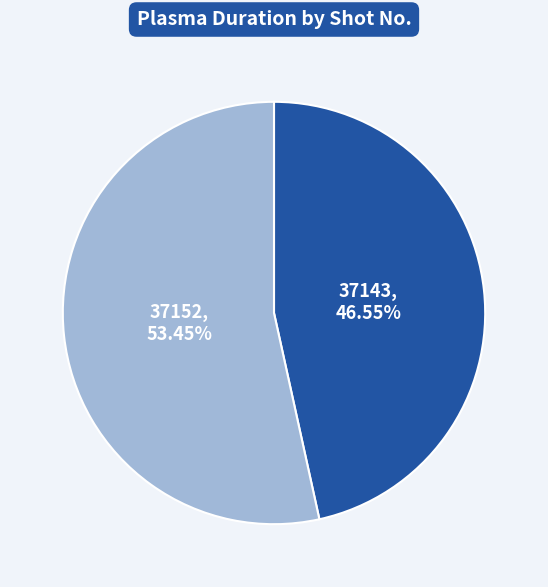

Which has a higher value, 37152 or 37143?

37152